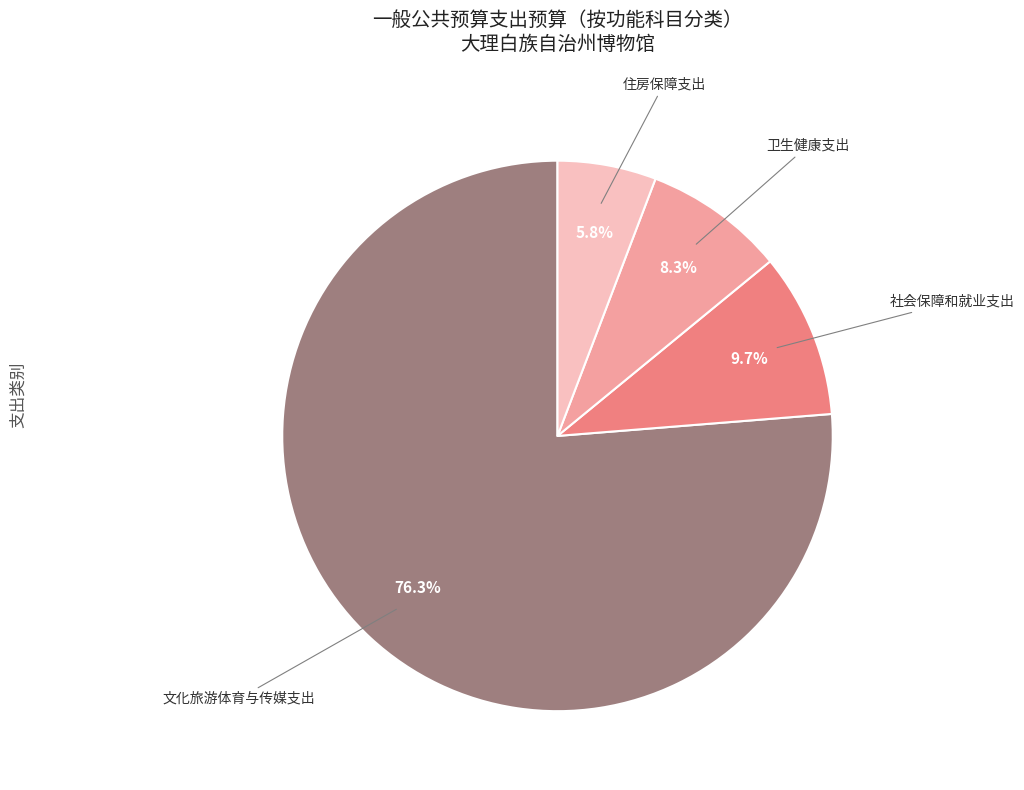

Does any single category account for the majority?

Yes